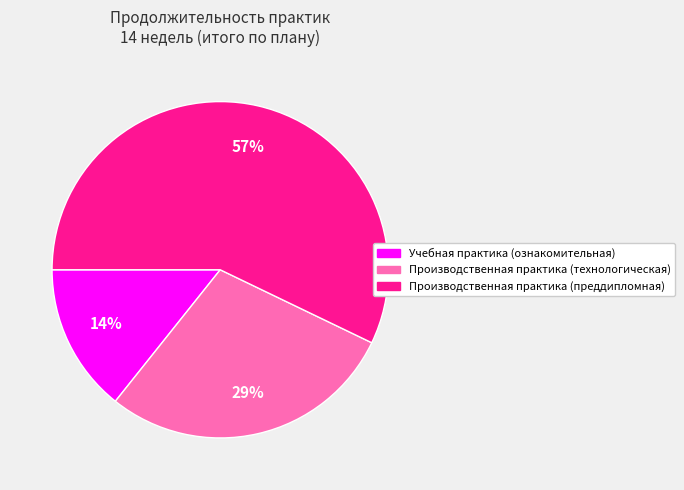

What percentage is the Производственная практика (преддипломная) slice, to the nearest percent?

57%